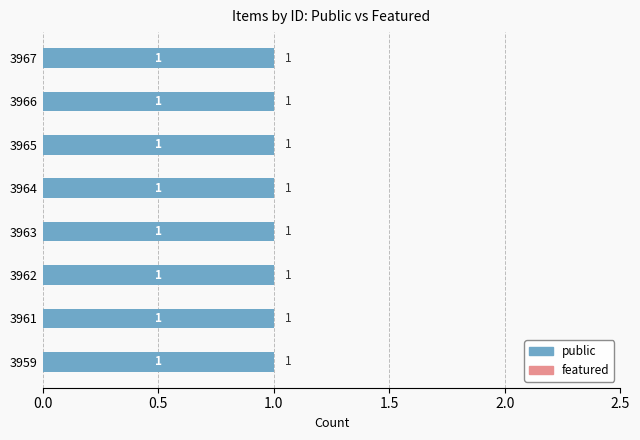

Which category has the highest value in the public series?

3967